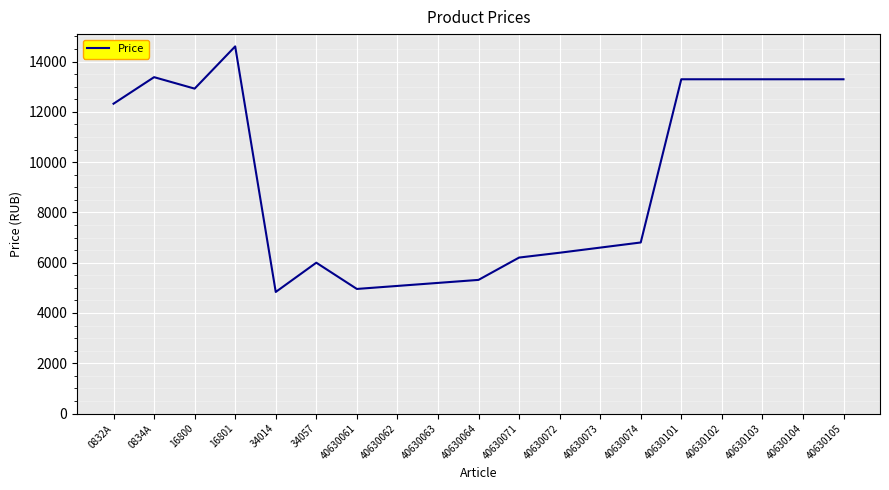

Approximately how many times larger is the value at 16800 compared to 40630073?

2.0